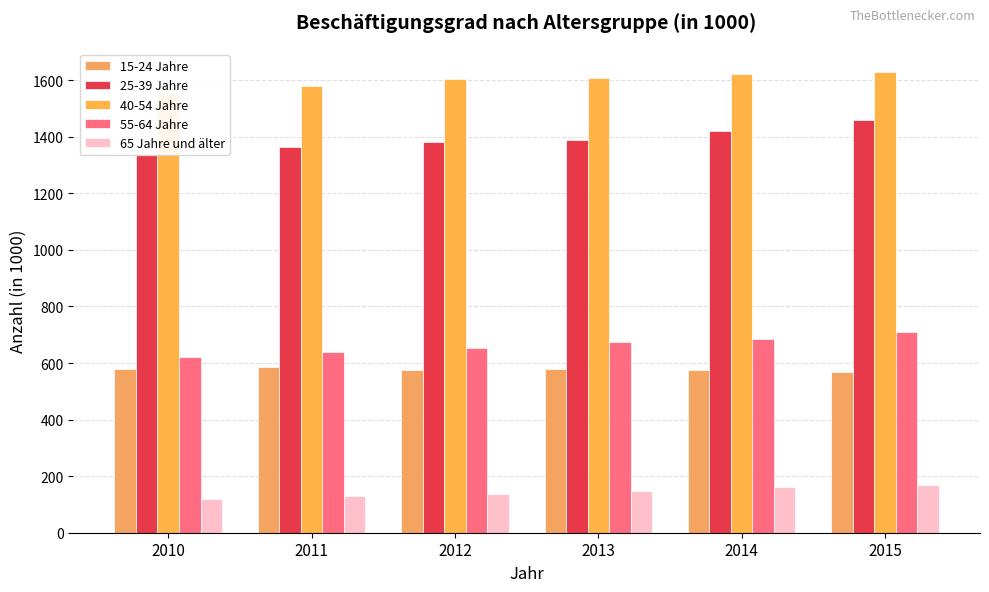

Reading left to right, what are all the values shown in this chart?

15-24 Jahre: 2010=577.9	2011=586.3	2012=576.2	2013=577.5	2014=576.3	2015=569.8
25-39 Jahre: 2010=1336.9	2011=1363.3	2012=1380.0	2013=1387.8	2014=1421.2	2015=1460.0
40-54 Jahre: 2010=1551.3	2011=1580.8	2012=1604.4	2013=1606.8	2014=1623.4	2015=1629.5
55-64 Jahre: 2010=621.1	2011=638.8	2012=653.7	2013=673.7	2014=685.9	2015=711.3
65 Jahre und älter: 2010=120.5	2011=128.9	2012=137.1	2013=147.2	2014=162.2	2015=167.7